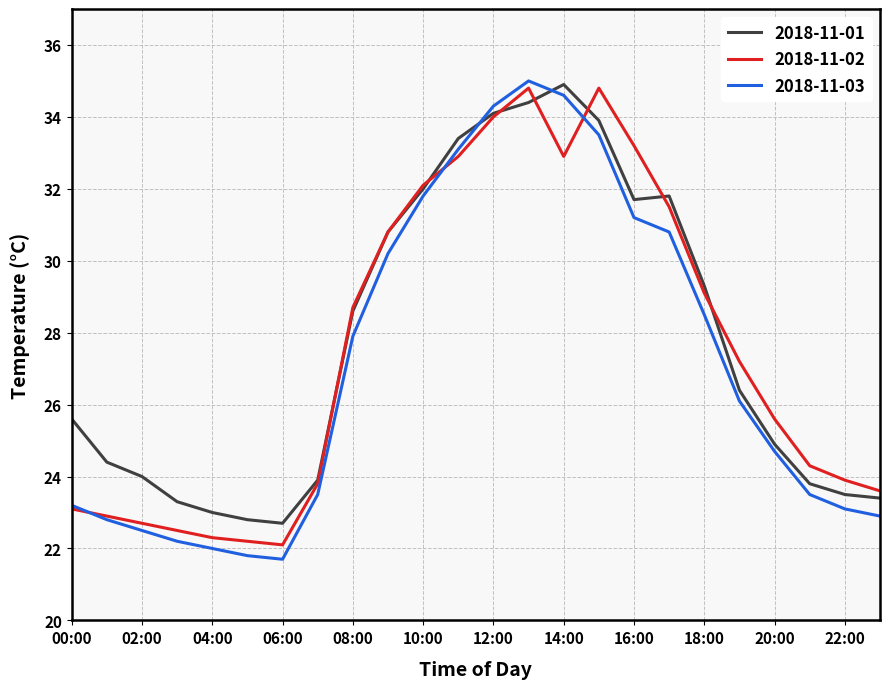

Is this an area chart (filled region under the line)?

No